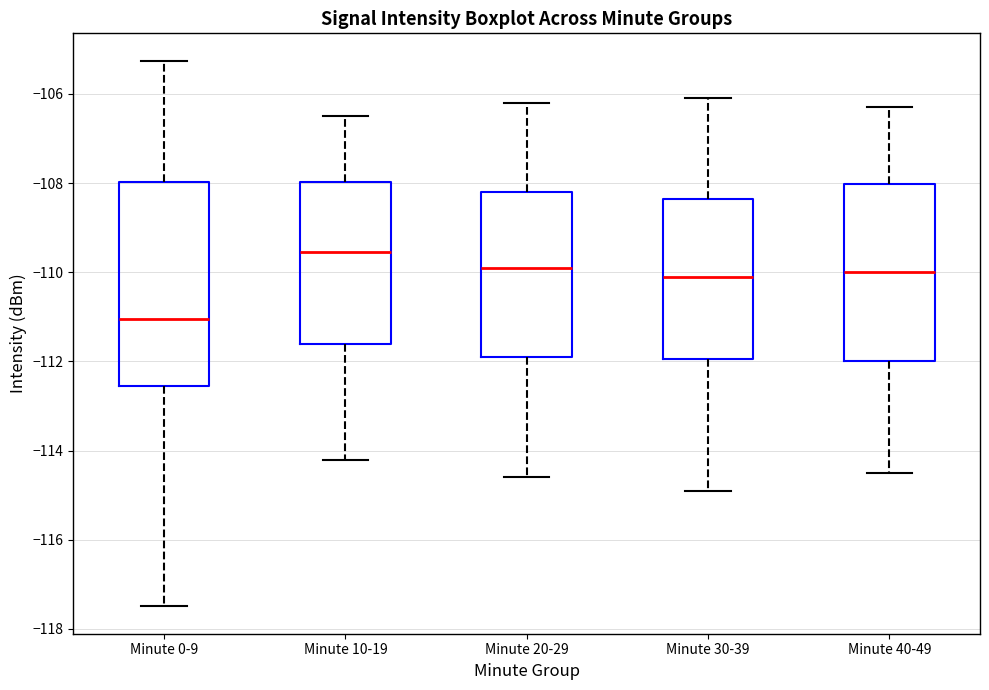

Comparing the boxes themselves (not the whiskers), which one is the tallest?

Minute 0-9